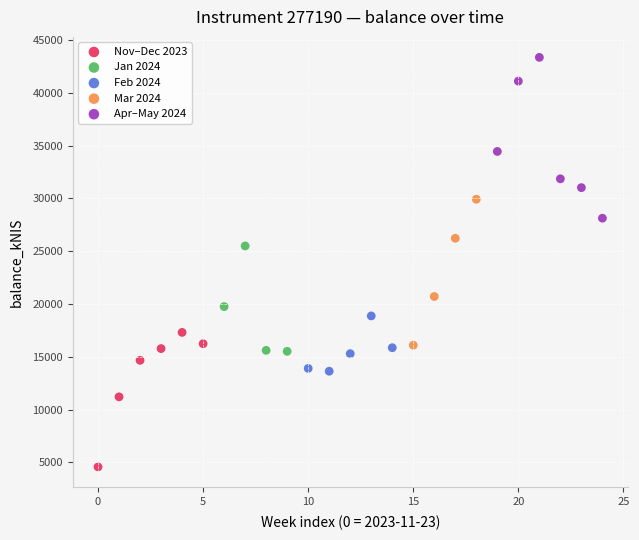

Which series contains the lowest Y value?

Nov–Dec 2023